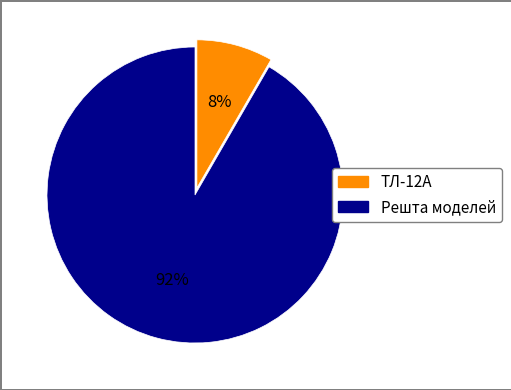

Is there a majority slice in this chart?

Yes